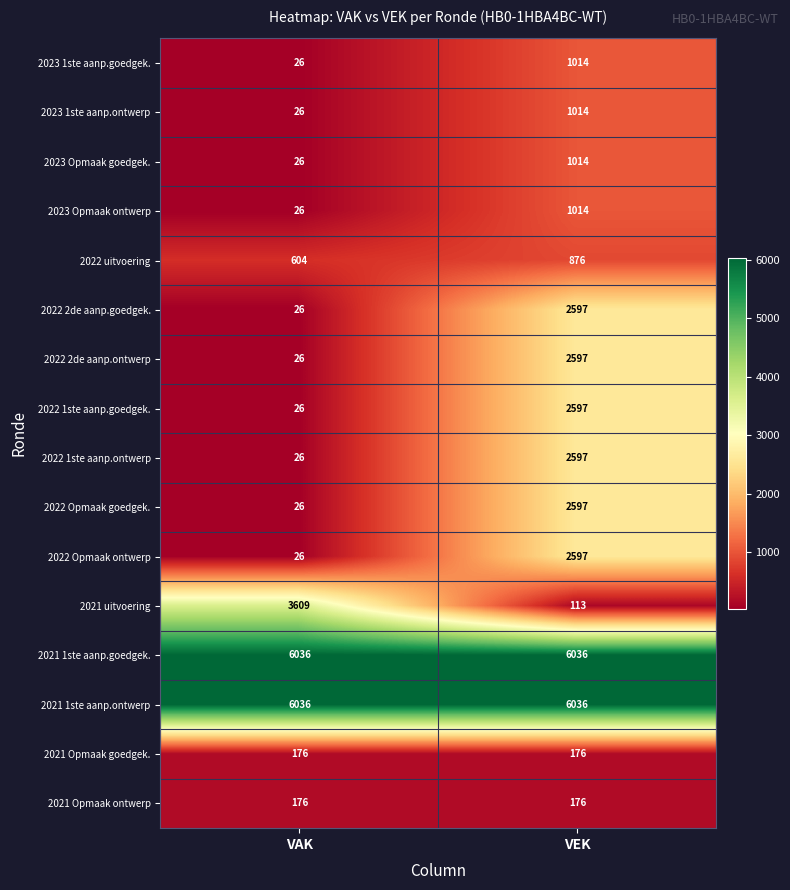

What is the sum of the 2023 Opmaak ontwerp values at VEK and VAK?

1040